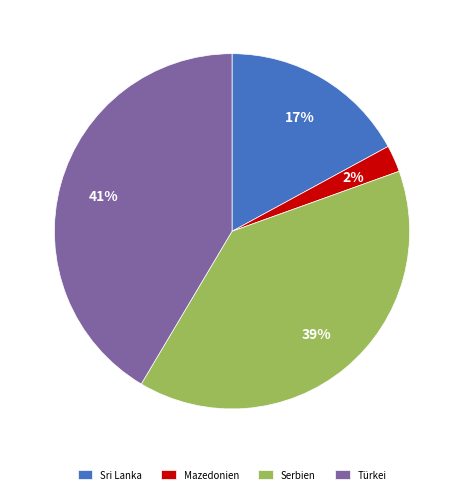

Which category has the smallest portion of the pie?

Mazedonien